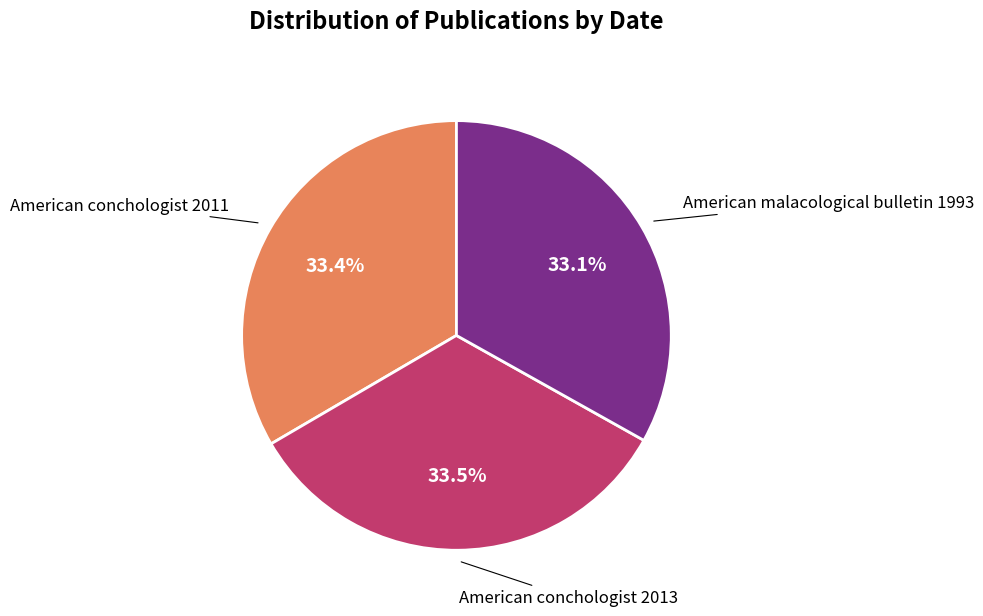

Does any single category account for the majority?

No